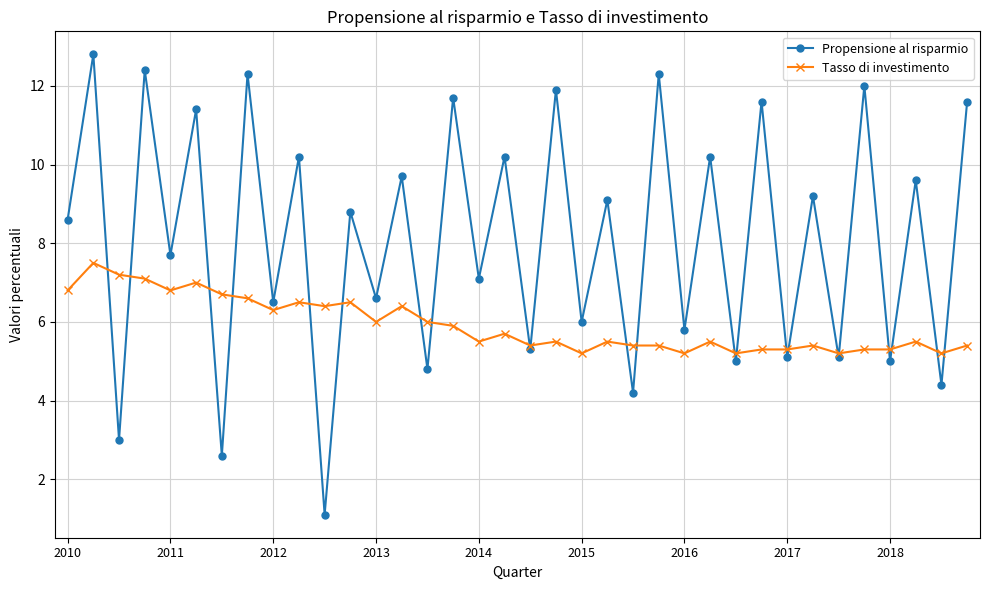

What is the value of the Tasso di investimento point at the 13th from the left?

6.0